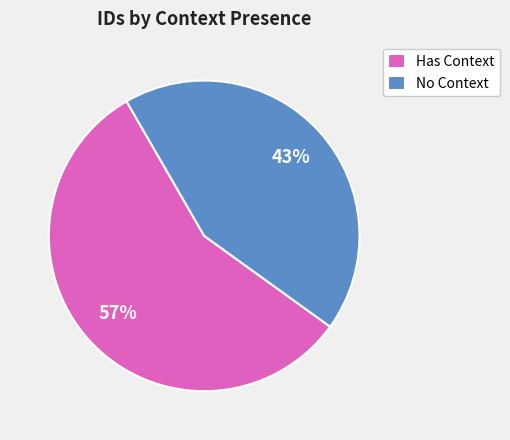

How many slices are in this pie chart?

2